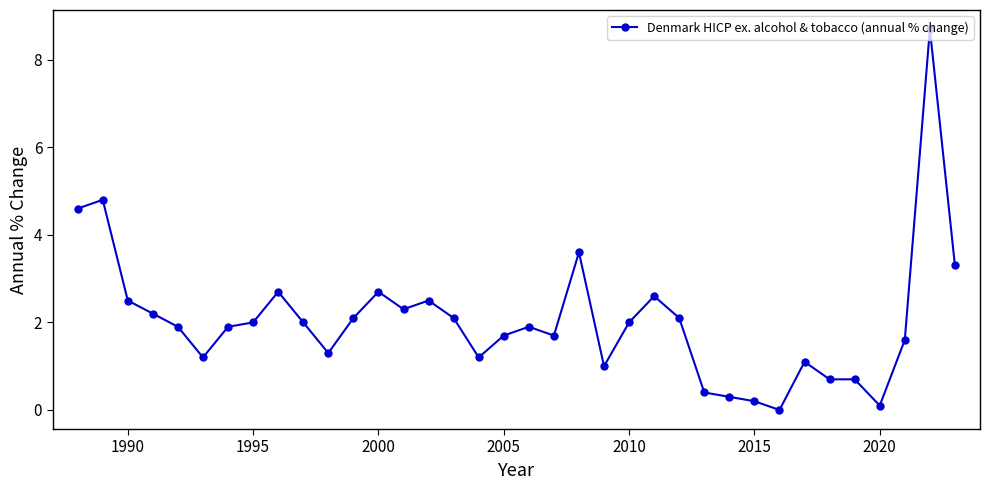

What is the value of the 35th point from the left?

8.7